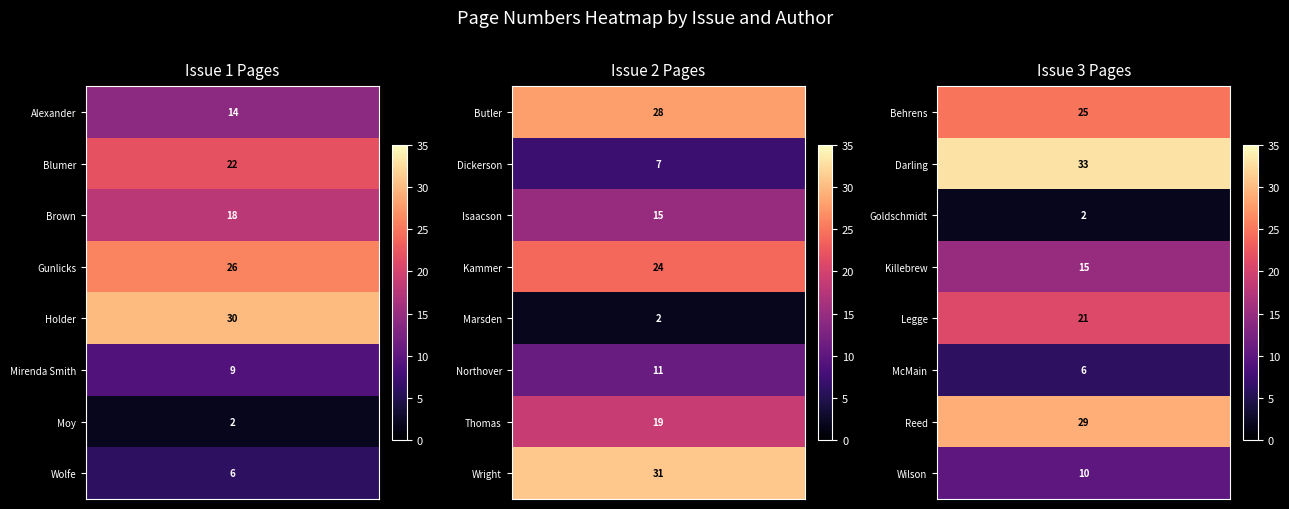

Which category has the lowest value across all series?

Moy